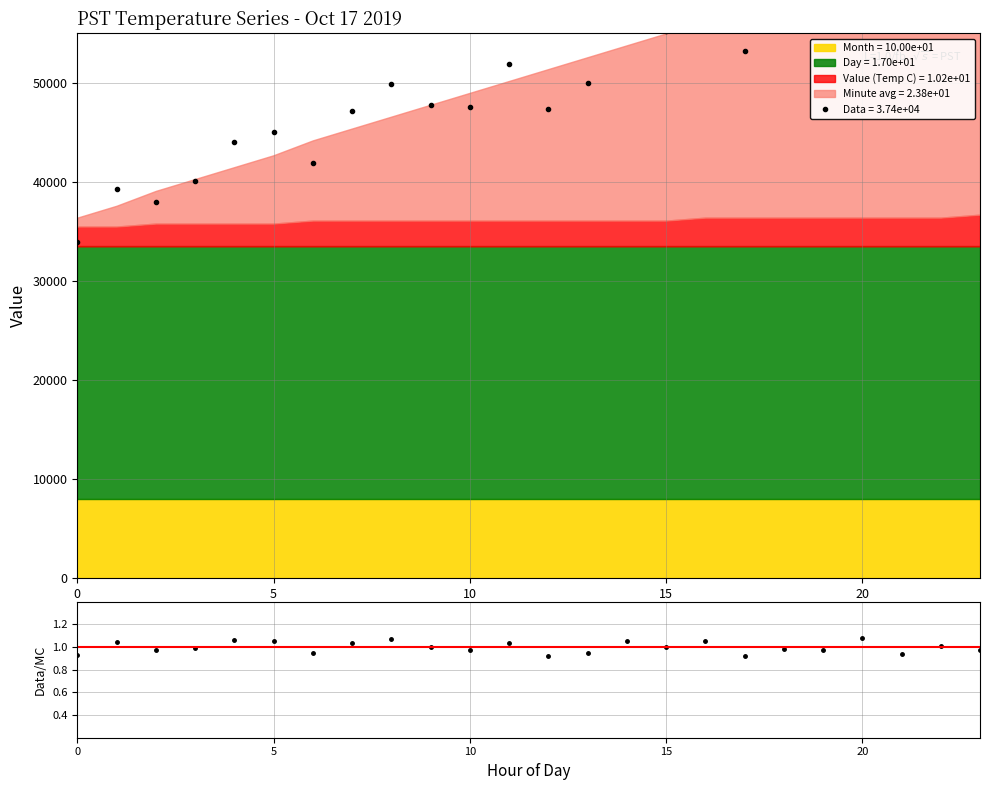

What is the difference between the second highest and minimum values?

0.2